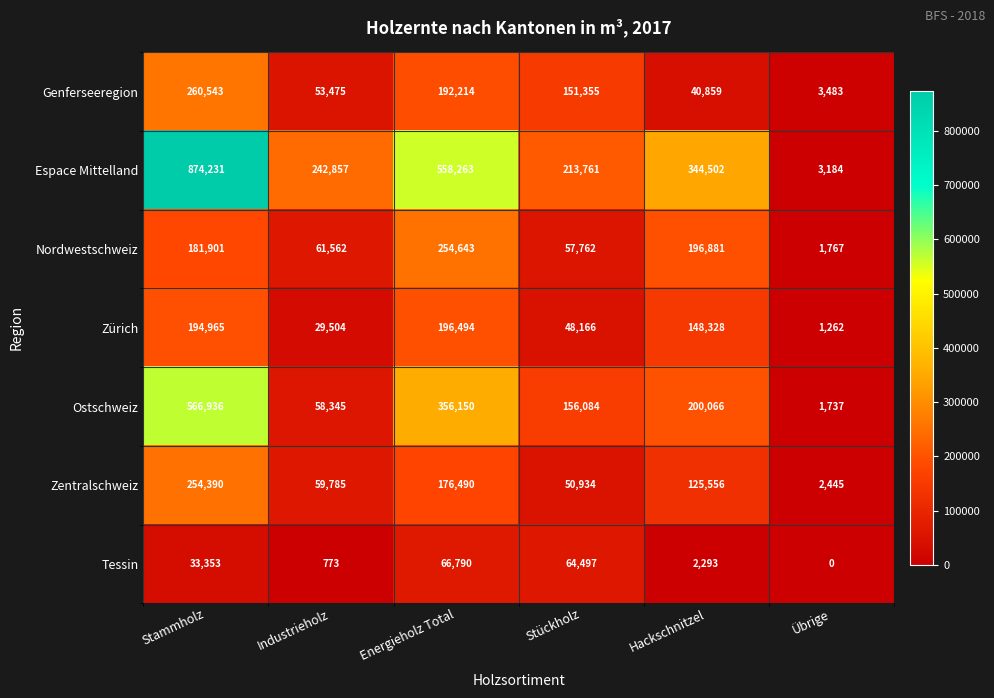

How many values in the Espace Mittelland series are below 344502?

3